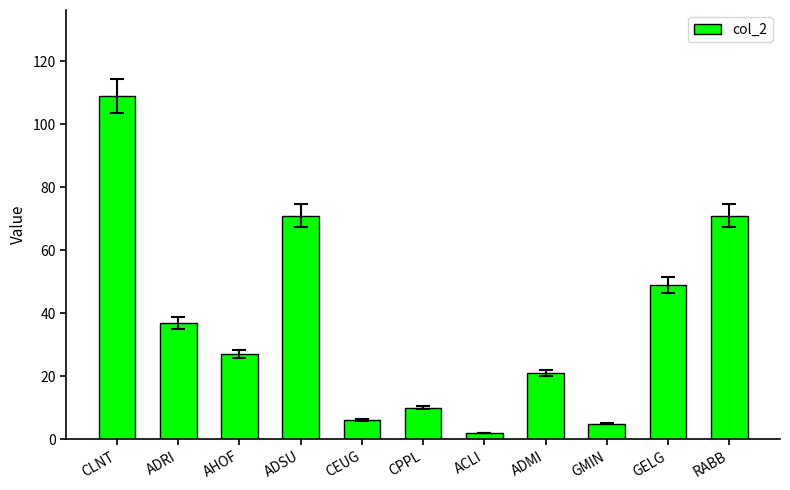

At which label is the value closest to 55?

GELG